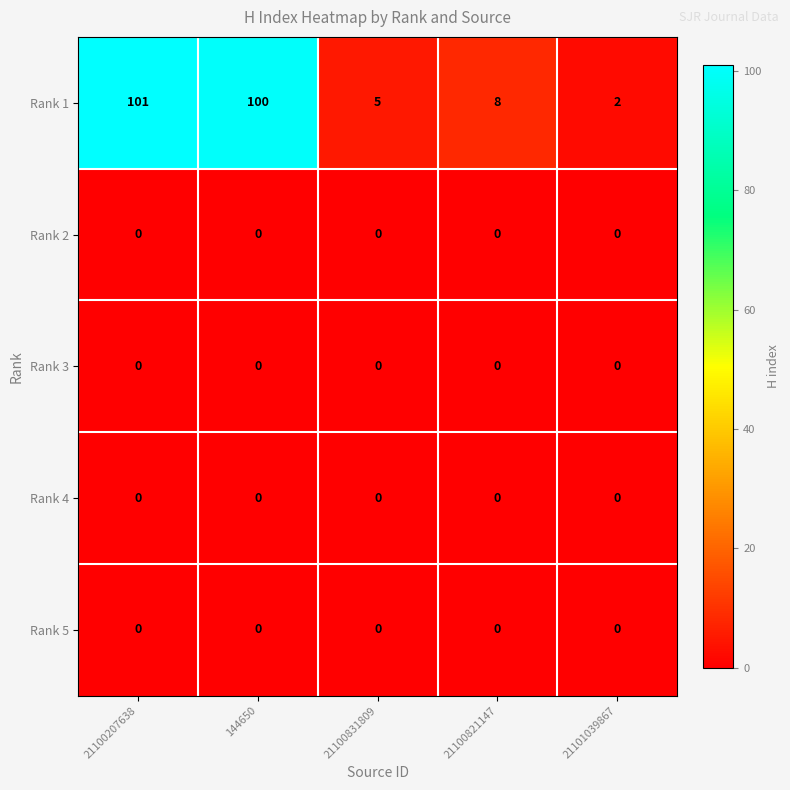

What is the spread (max minus min) of values at 21101039867?

2